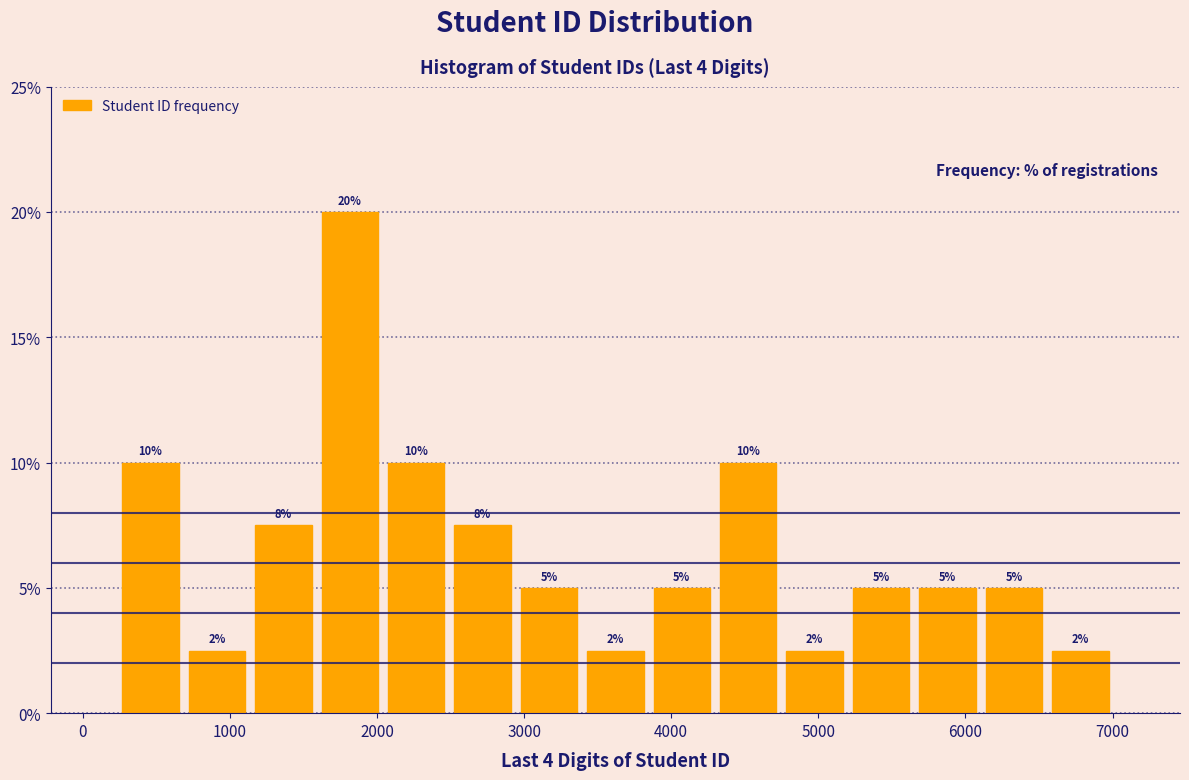

Over which range of the x-axis is the bar tallest?

1600 to 2000